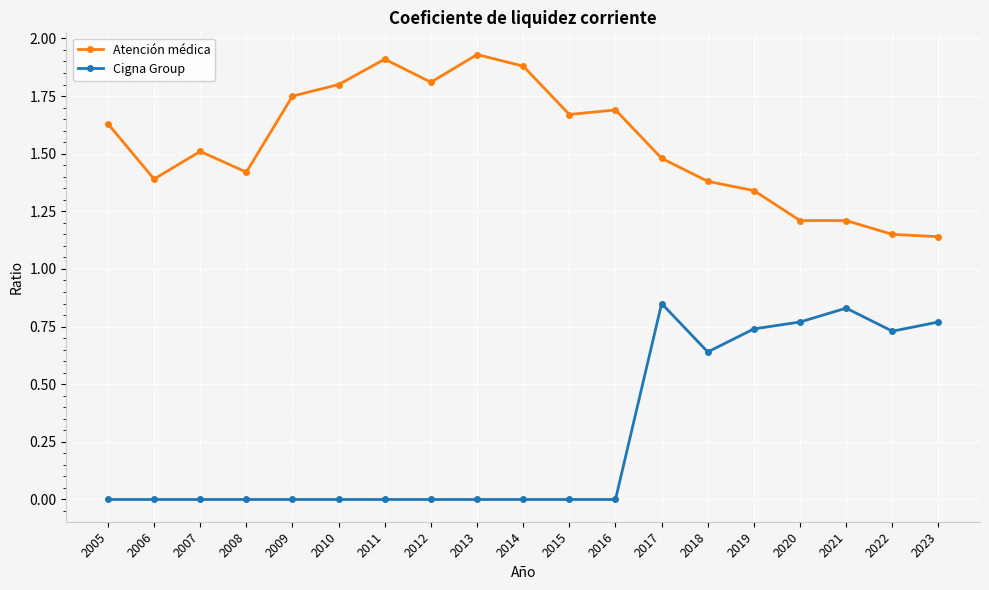

True or false: Cigna Group and Atención médica intersect in this chart.

False